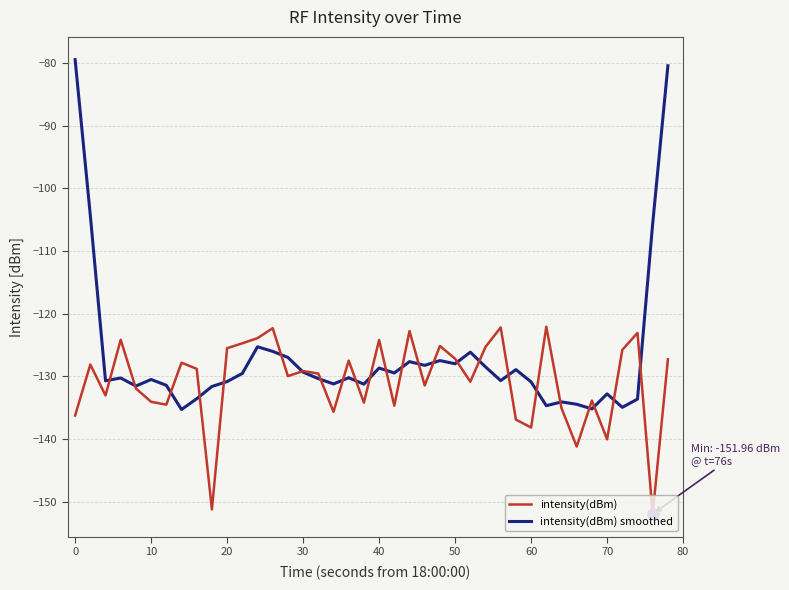

Rank the series by their maximum value, from lowest to highest.

intensity(dBm), intensity(dBm) smoothed